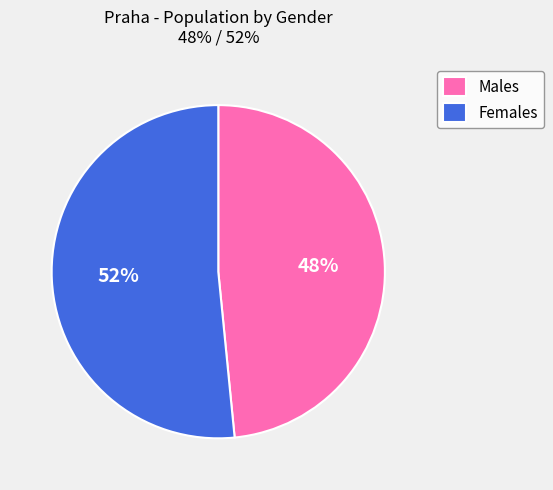

The Females slice represents 41% of the pie. True or false?

False